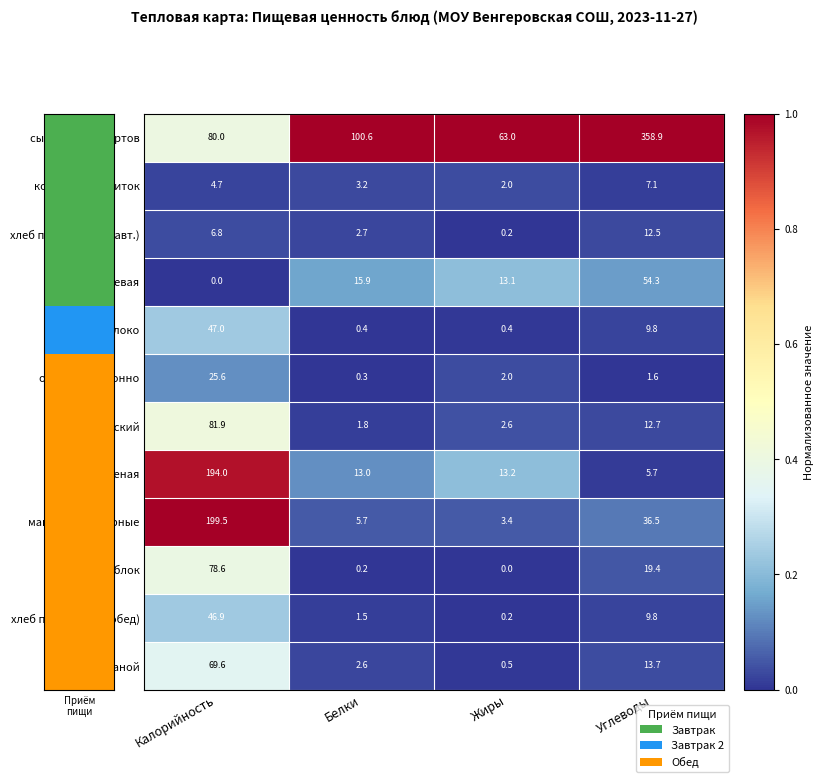

At which category is the sum across all series the highest?

Калорийность